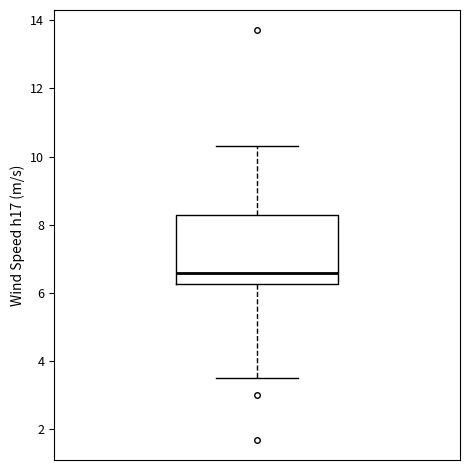

Where is the lower edge of the box on the y-axis? The values are not printed on the chart, so give them approximately, as read against the axis.

6.2